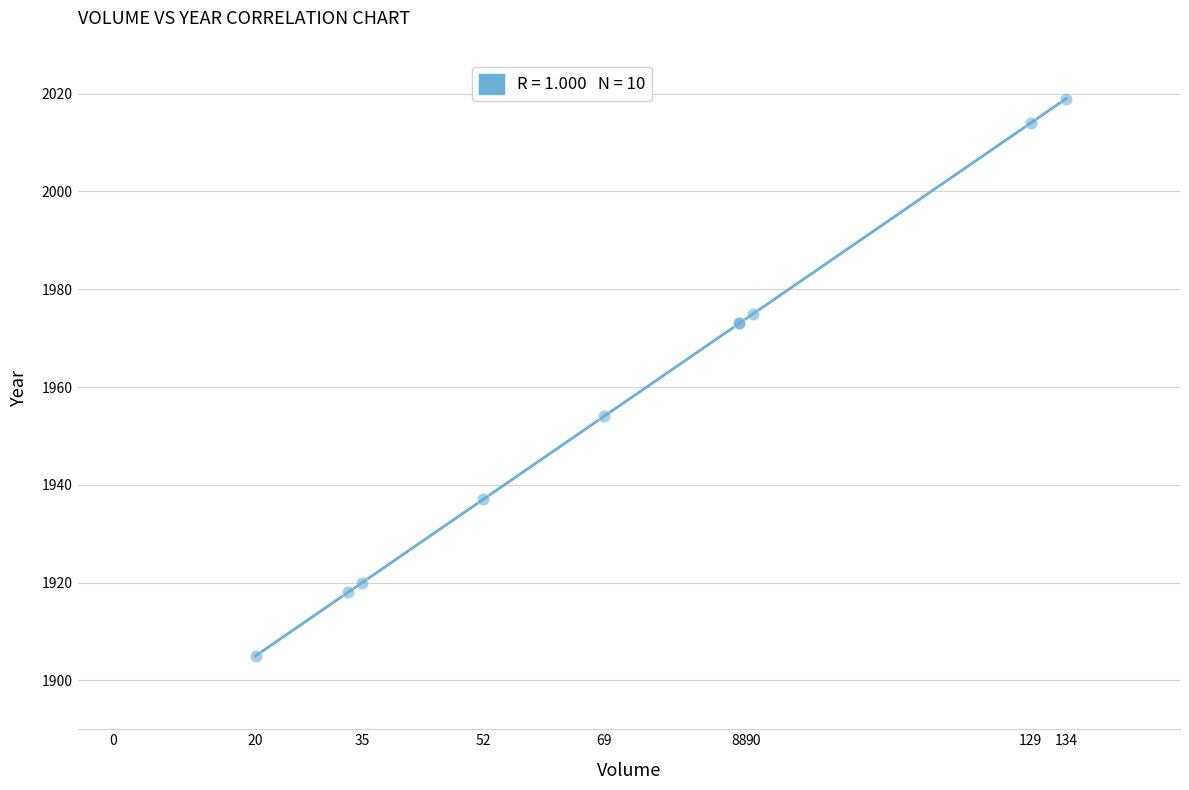

What Y value in the scatter plot is closest to 1962?

1954